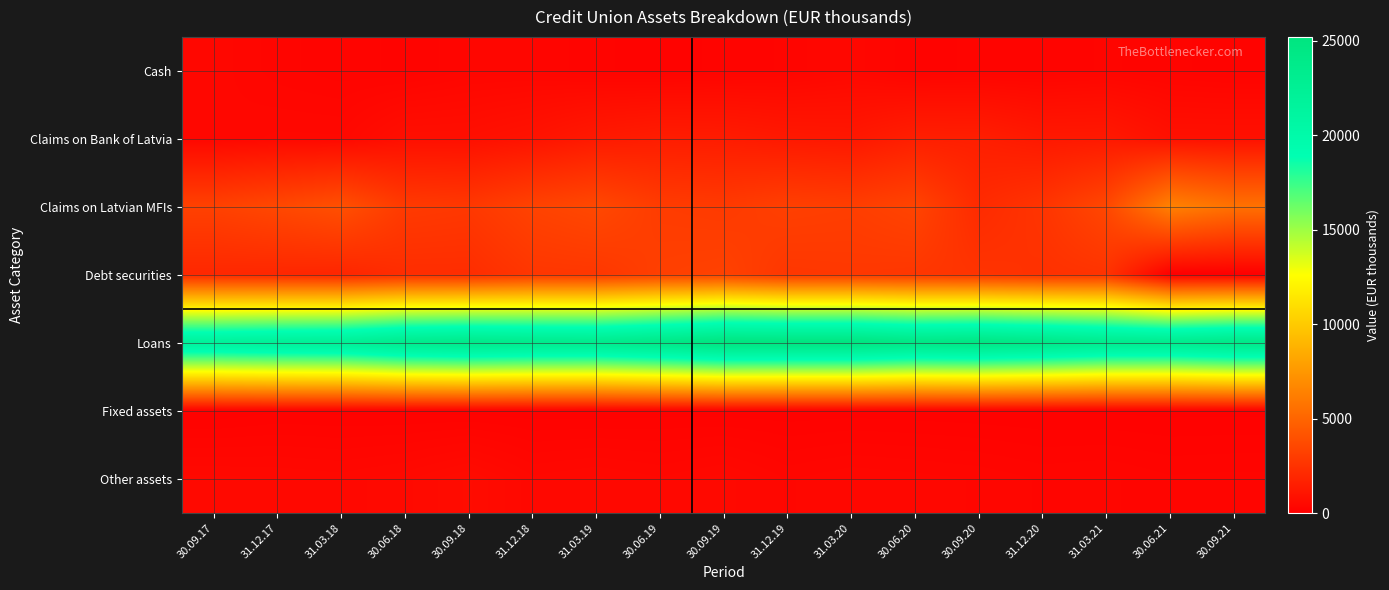

Reading left to right, list all the values displayed in this chart.

Cash: 30.09.17=427.0	31.12.17=314.7	31.03.18=261.0	30.06.18=236.8	30.09.18=345.4	31.12.18=345.3	31.03.19=256.5	30.06.19=221.0	30.09.19=259.4	31.12.19=304.9	31.03.20=437.7	30.06.20=228.8	30.09.20=255.0	31.12.20=252.4	31.03.21=305.4	30.06.21=262.1	30.09.21=214.7
Claims on Bank of Latvia: 30.09.17=395.0	31.12.17=456.8	31.03.18=453.2	30.06.18=780.7	30.09.18=791.5	31.12.18=968.7	31.03.19=1299.8	30.06.19=1459.9	30.09.19=1421.8	31.12.19=1257.0	31.03.20=1194.4	30.06.20=1568.9	30.09.20=1544.7	31.12.20=1249.0	31.03.21=1267.4	30.06.21=865.8	30.09.21=864.6
Claims on Latvian MFIs: 30.09.17=3266.0	31.12.17=3603.4	31.03.18=3985.3	30.06.18=2925.2	30.09.18=2813.3	31.12.18=3329.2	31.03.19=3614.9	30.06.19=3006.6	30.09.19=2915.4	31.12.19=3189.4	31.03.20=3101.0	30.06.20=3399.0	30.09.20=2150.6	31.12.20=2640.7	31.03.21=3578.1	30.06.21=6445.3	30.09.21=5624.6
Debt securities: 30.09.17=1995.7	31.12.17=1955.8	31.03.18=1895.2	30.06.18=2268.4	30.09.18=2273.9	31.12.18=2726.1	31.03.19=2758.7	30.06.19=3182.7	30.09.19=3291.5	31.12.19=2752.9	31.03.20=2808.3	30.06.20=2733.4	30.09.20=2600.8	31.12.20=2468.5	31.03.21=2569.9	30.06.21=0.0	30.09.21=0.0
Loans: 30.09.17=21931.9	31.12.17=22261.3	31.03.18=22469.0	30.06.18=23529.3	30.09.18=23907.1	31.12.18=23596.6	31.03.19=23534.9	30.06.19=24269.8	30.09.19=25192.5	31.12.19=25124.2	31.03.20=25089.8	30.06.20=24440.1	30.09.20=24706.6	31.12.20=24208.0	31.03.21=23479.1	30.06.21=23421.1	30.09.21=24075.2
Fixed assets: 30.09.17=146.2	31.12.17=187.9	31.03.18=177.9	30.06.18=170.4	30.09.18=168.8	31.12.18=157.2	31.03.19=153.1	30.06.19=168.6	30.09.19=163.3	31.12.19=158.7	31.03.20=167.0	30.06.20=159.8	30.09.20=149.8	31.12.20=141.4	31.03.21=135.9	30.06.21=129.7	30.09.21=131.5
Other assets: 30.09.17=509.7	31.12.17=493.1	31.03.18=468.4	30.06.18=526.6	30.09.18=650.6	31.12.18=455.5	31.03.19=504.3	30.06.19=448.4	30.09.19=517.9	31.12.19=386.1	31.03.20=440.0	30.06.20=416.0	30.09.20=387.7	31.12.20=335.6	31.03.21=356.3	30.06.21=303.6	30.09.21=314.1